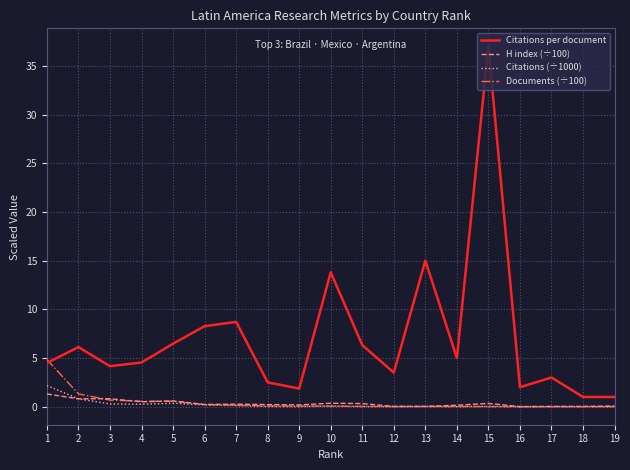

True or false: H index (÷100) and Citations (÷1000) intersect in this chart.

True